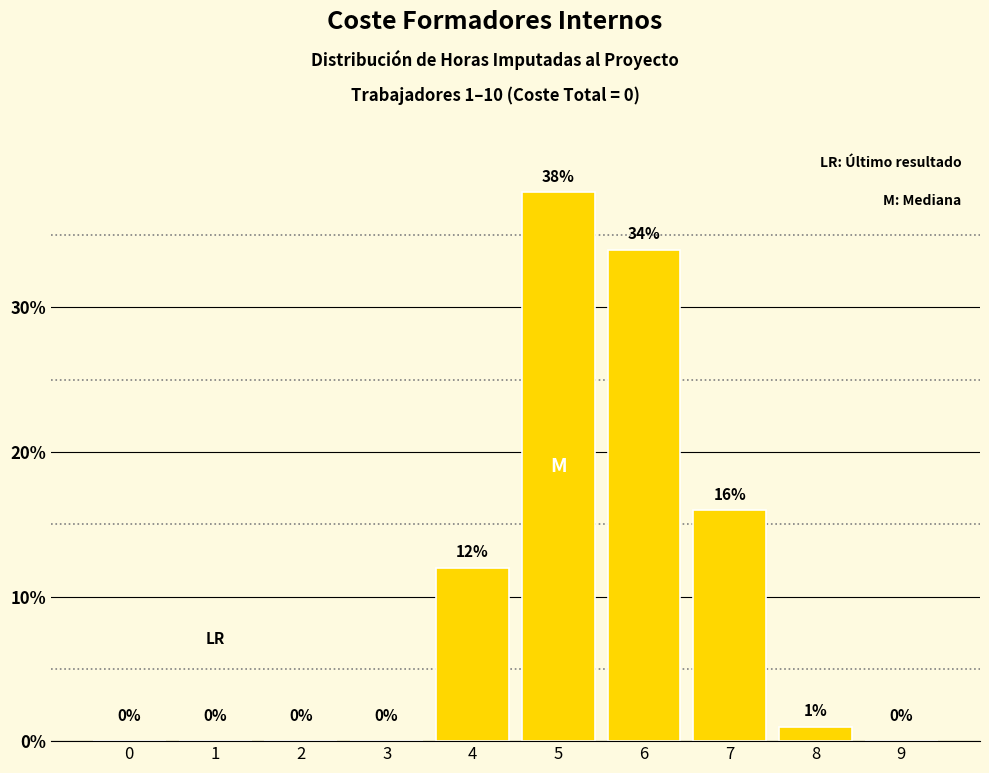

Which category has the highest value across all series?

5